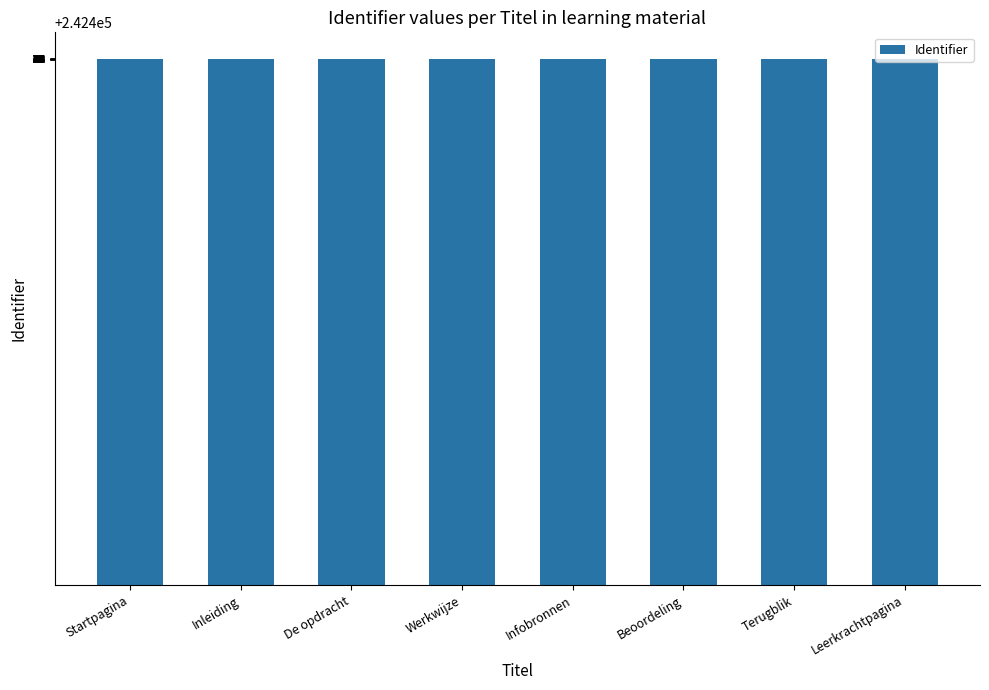

How many bars are there in total?

8